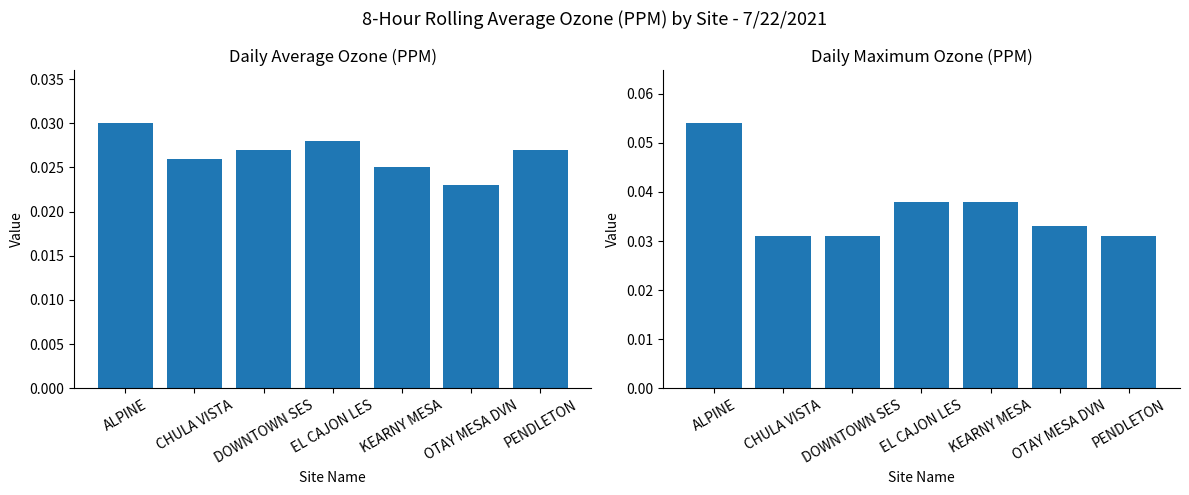

At which category is the sum across all series the highest?

ALPINE